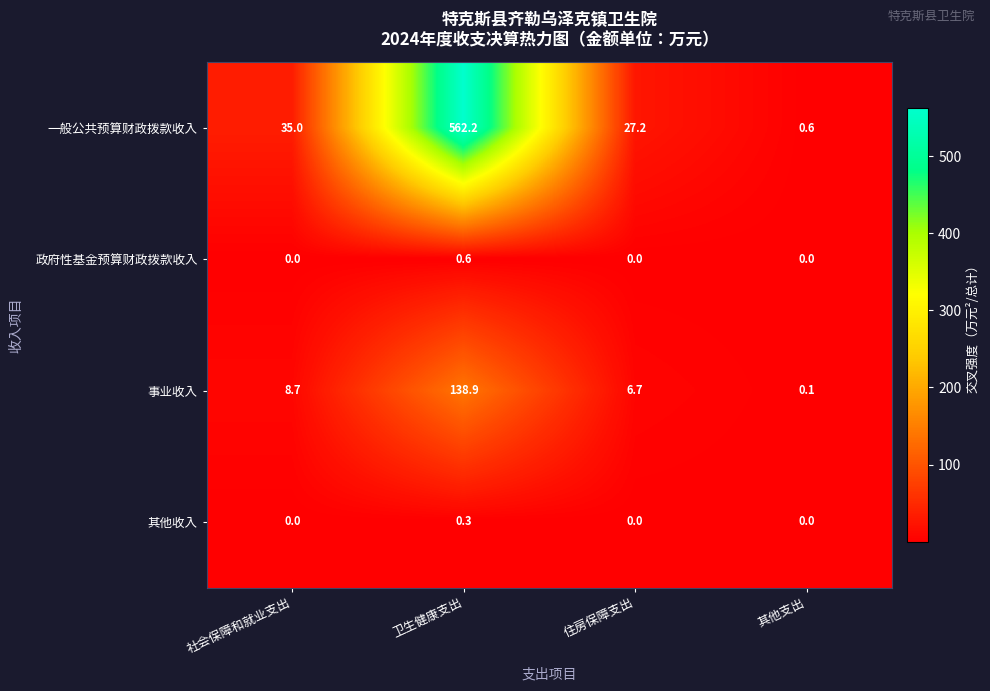

Reading left to right, extract all data points from this chart.

一般公共预算财政拨款收入: 35.0	562.2	27.2	0.6
政府性基金预算财政拨款收入: 0.0	0.6	0.0	0.0
事业收入: 8.7	138.9	6.7	0.1
其他收入: 0.0	0.3	0.0	0.0